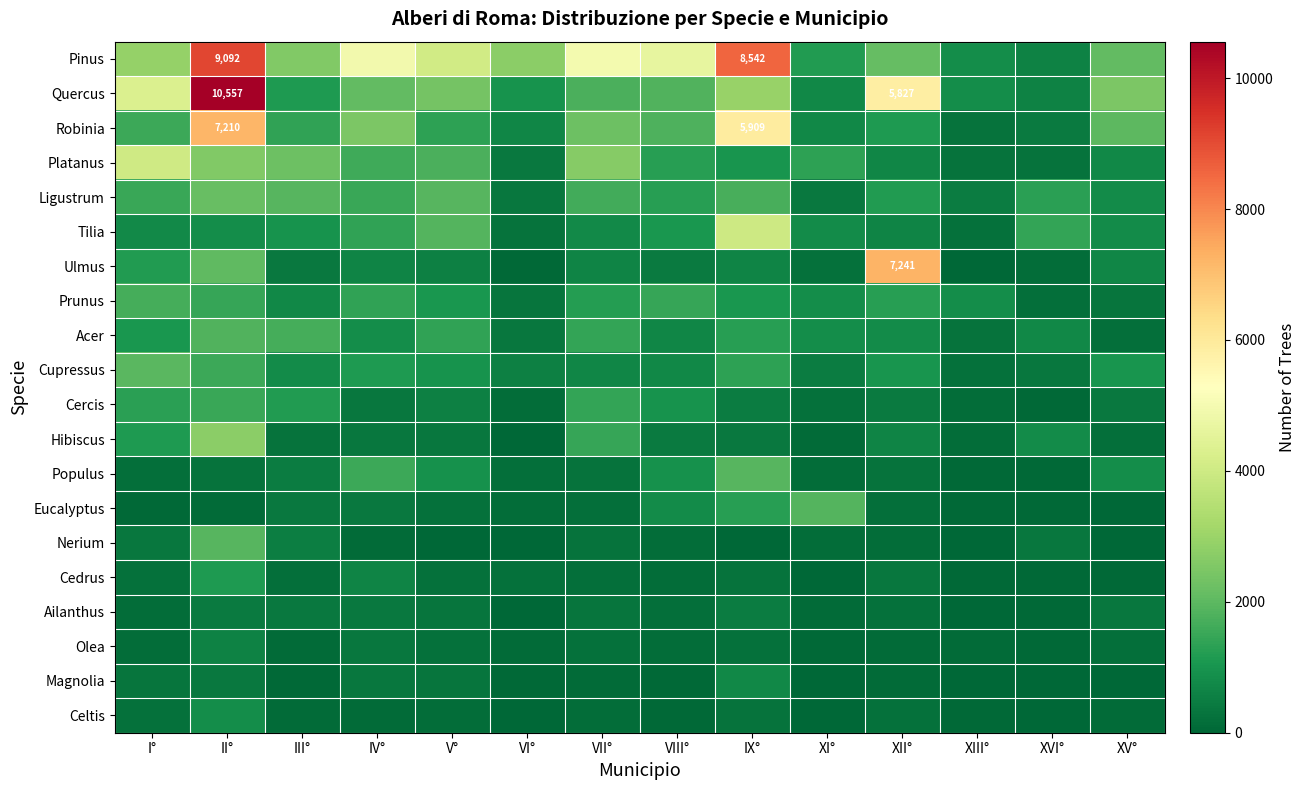

Count the number of categories in the chart.

14